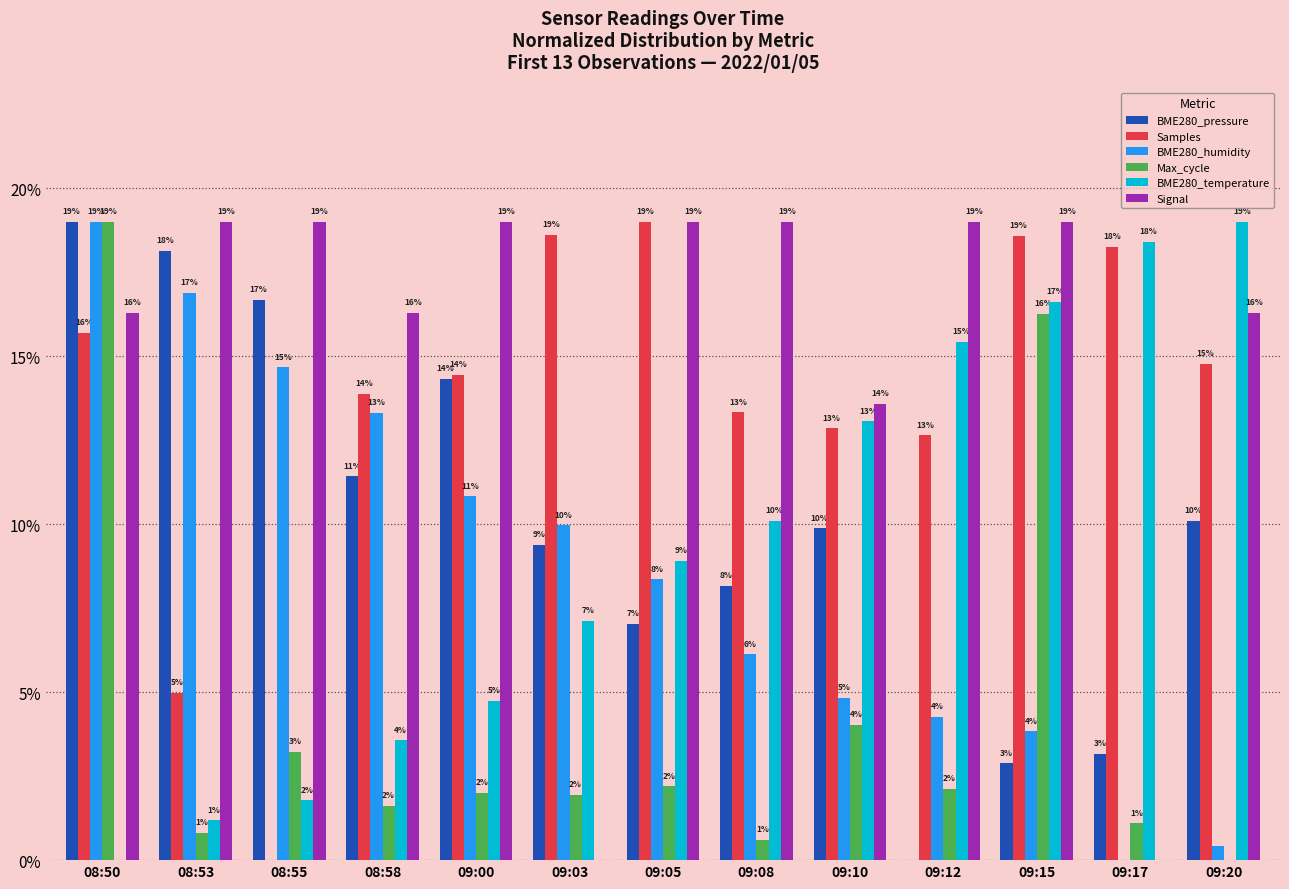

At which category is the sum across all series the highest?

08:50